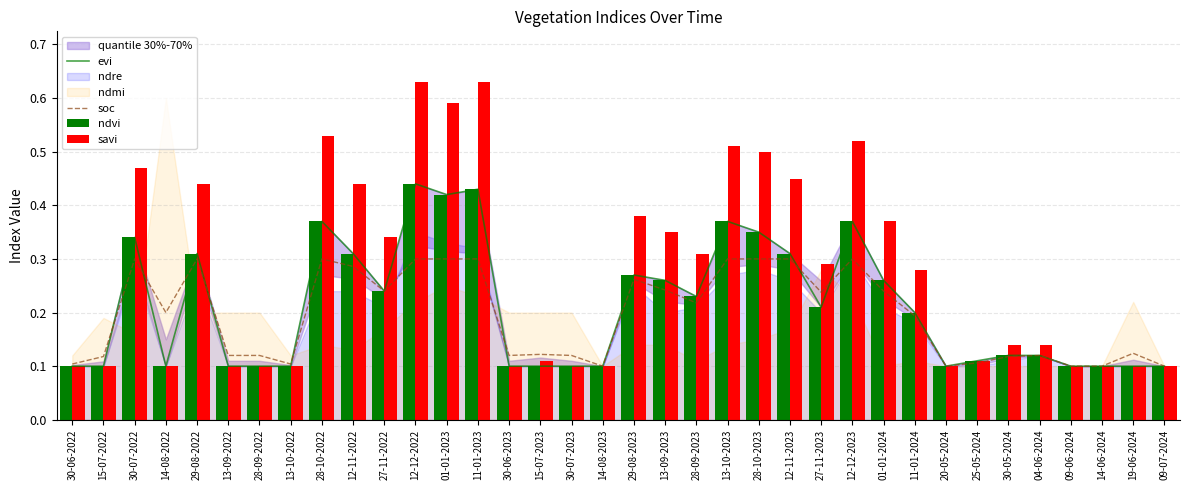

Which series has the largest range (max minus min)?

savi